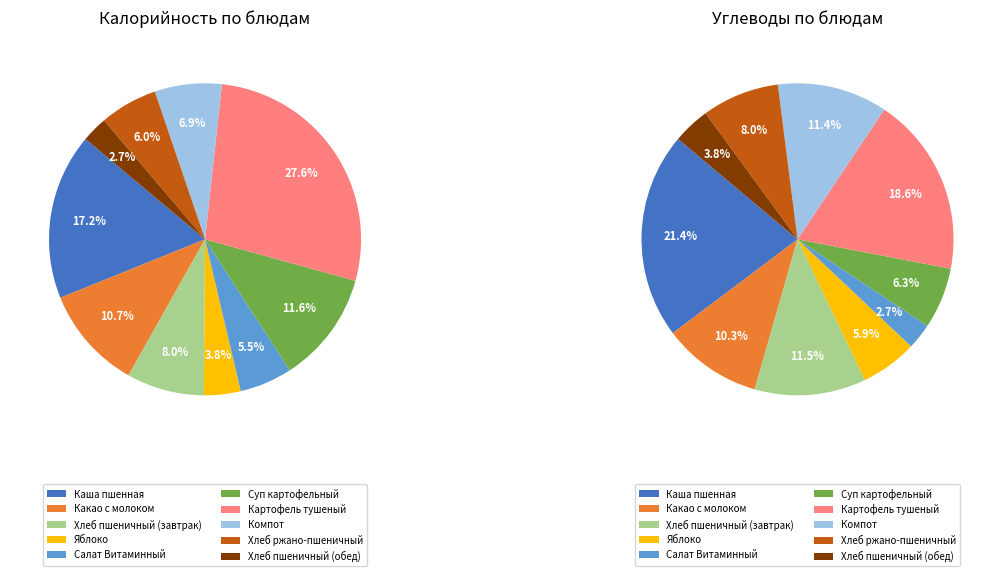

Which category has the smallest portion of the pie?

Хлеб пшеничный (обед)